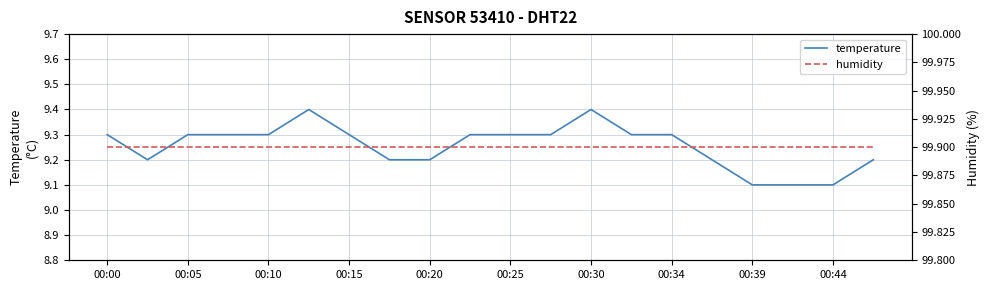

What is the maximum value for temperature?

9.4